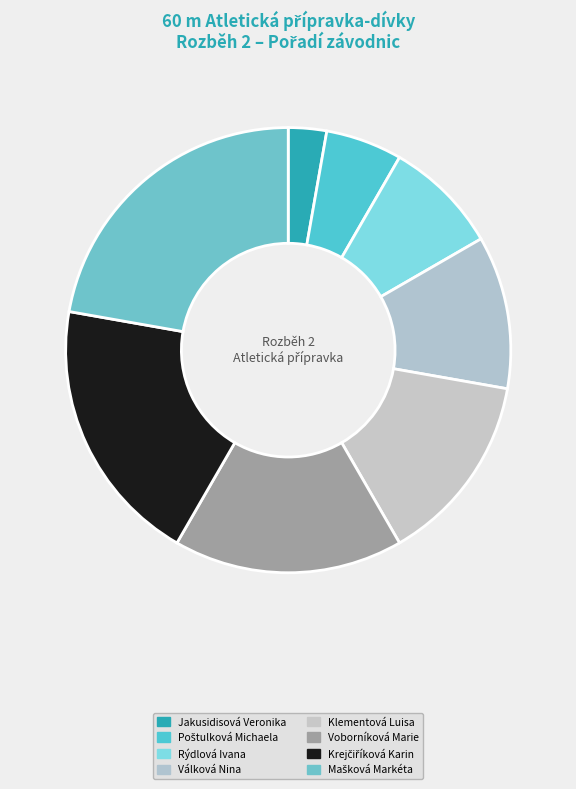

How many segments does this pie chart have?

8